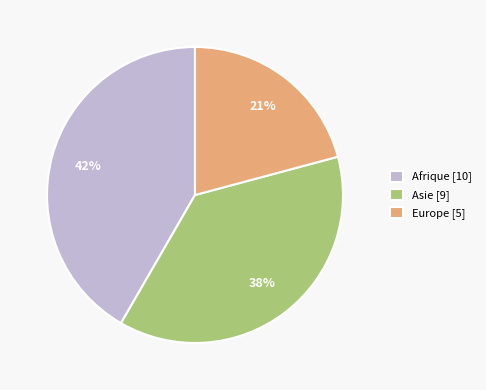

Is it true that Europe [5] is 21% of the pie?

True